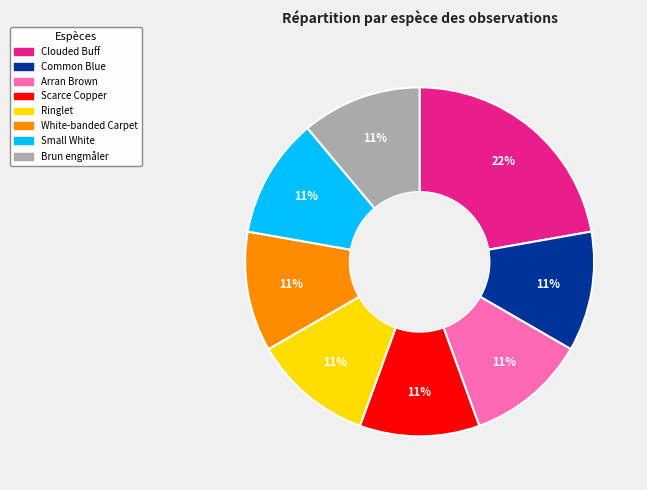

Is there any slice that represents more than half of the pie?

No